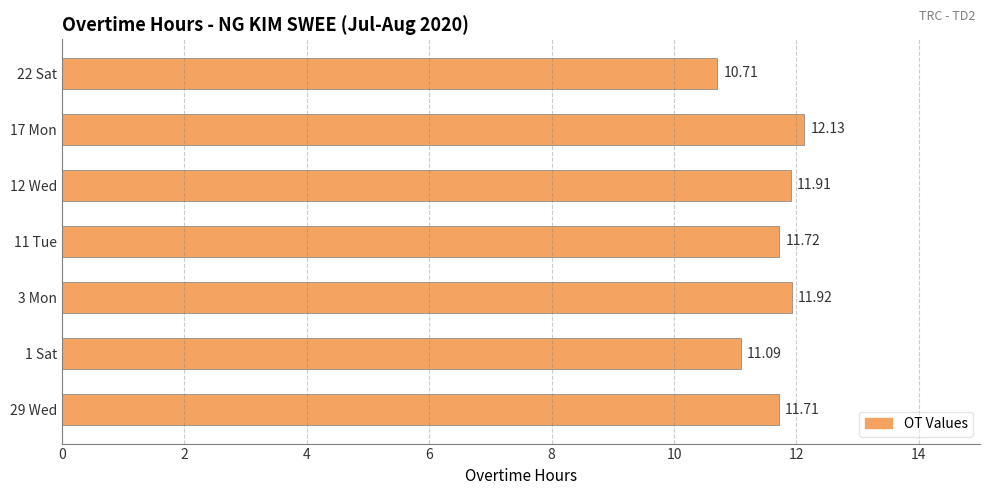

Rank the categories by value from highest to lowest.

17 Mon, 3 Mon, 12 Wed, 11 Tue, 29 Wed, 1 Sat, 22 Sat